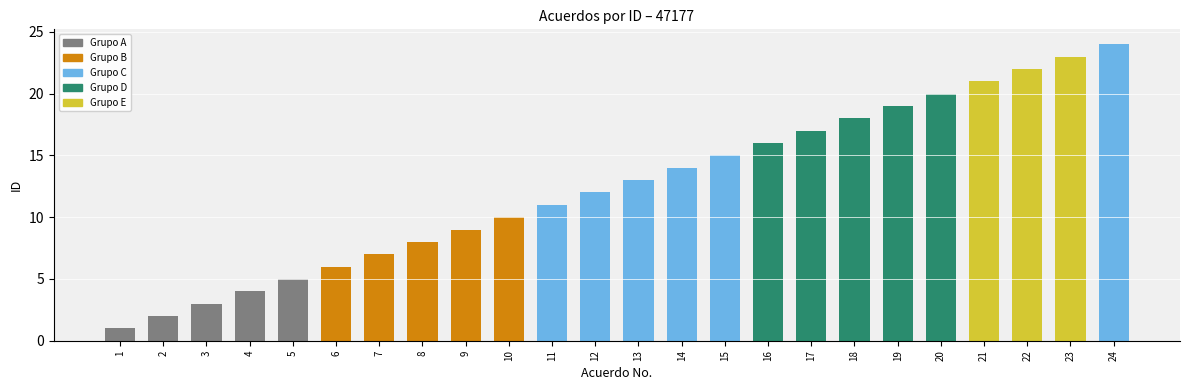

How many bars are there in total?

24